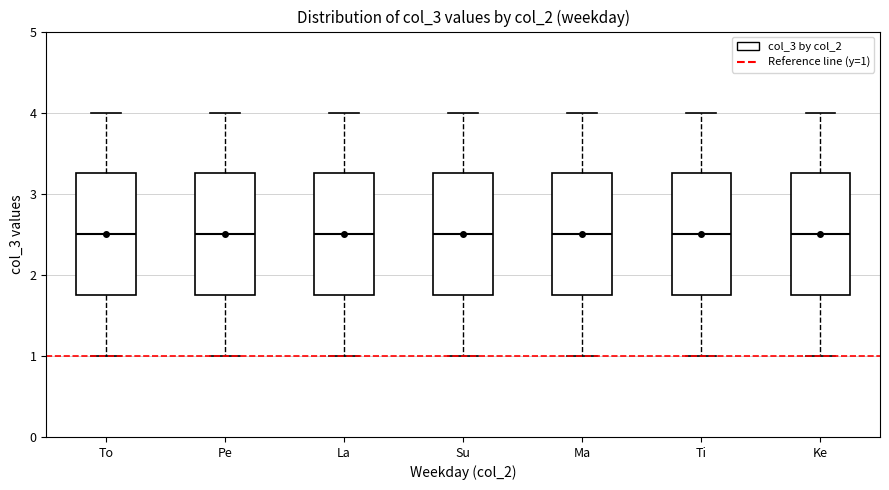

Reading left to right, read every box against the y-axis: the position of its median line, the range the box covers, and the ends of its whiskers. The values are not printed on the chart, so give them approximately, as read against the axis.

To: median 2.5, box 1.8 to 3.3, whiskers 1.0 to 4.0
Pe: median 2.5, box 1.8 to 3.3, whiskers 1.0 to 4.0
La: median 2.5, box 1.8 to 3.3, whiskers 1.0 to 4.0
Su: median 2.5, box 1.8 to 3.3, whiskers 1.0 to 4.0
Ma: median 2.5, box 1.8 to 3.3, whiskers 1.0 to 4.0
Ti: median 2.5, box 1.8 to 3.3, whiskers 1.0 to 4.0
Ke: median 2.5, box 1.8 to 3.3, whiskers 1.0 to 4.0